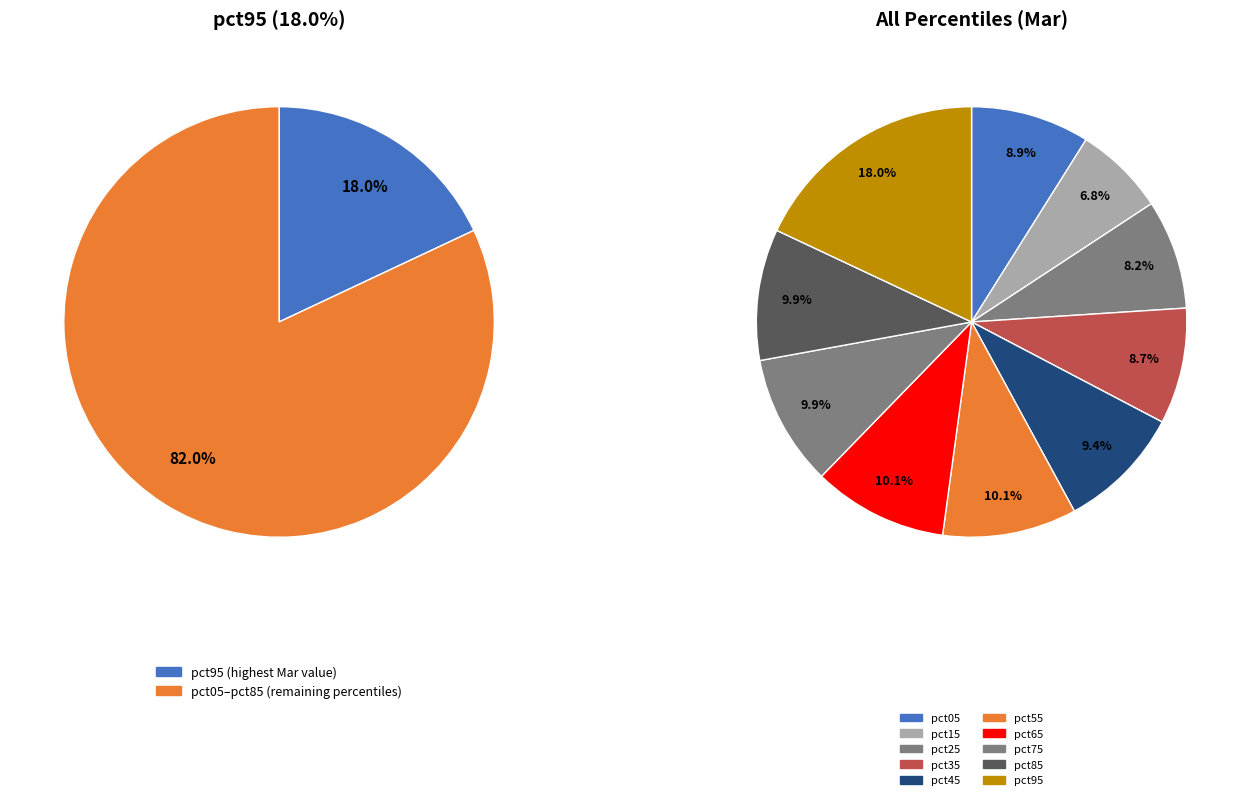

The pct55 slice represents 21% of the pie. True or false?

False